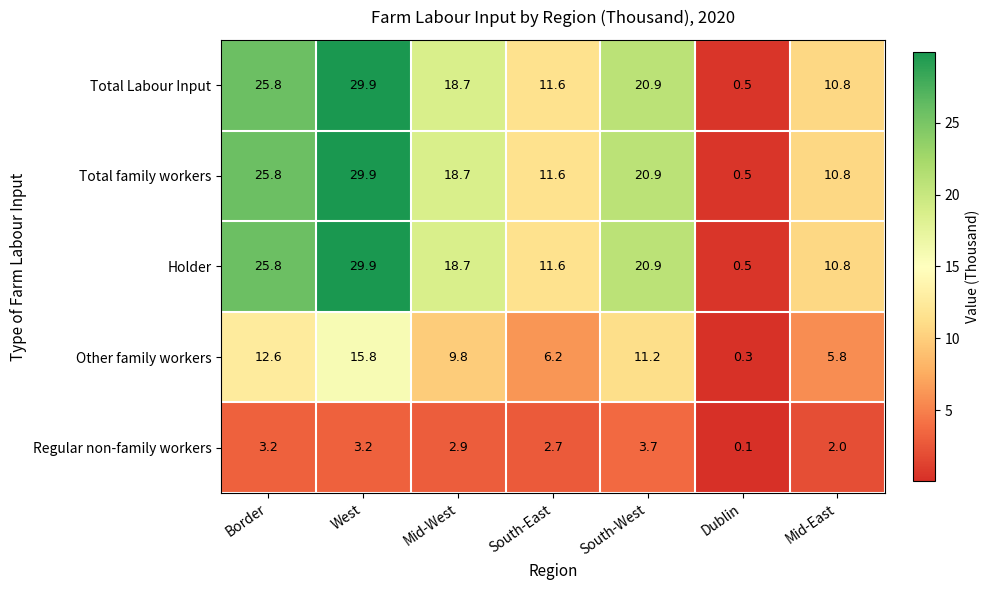

What is the total value across all series at South-East?

43.7